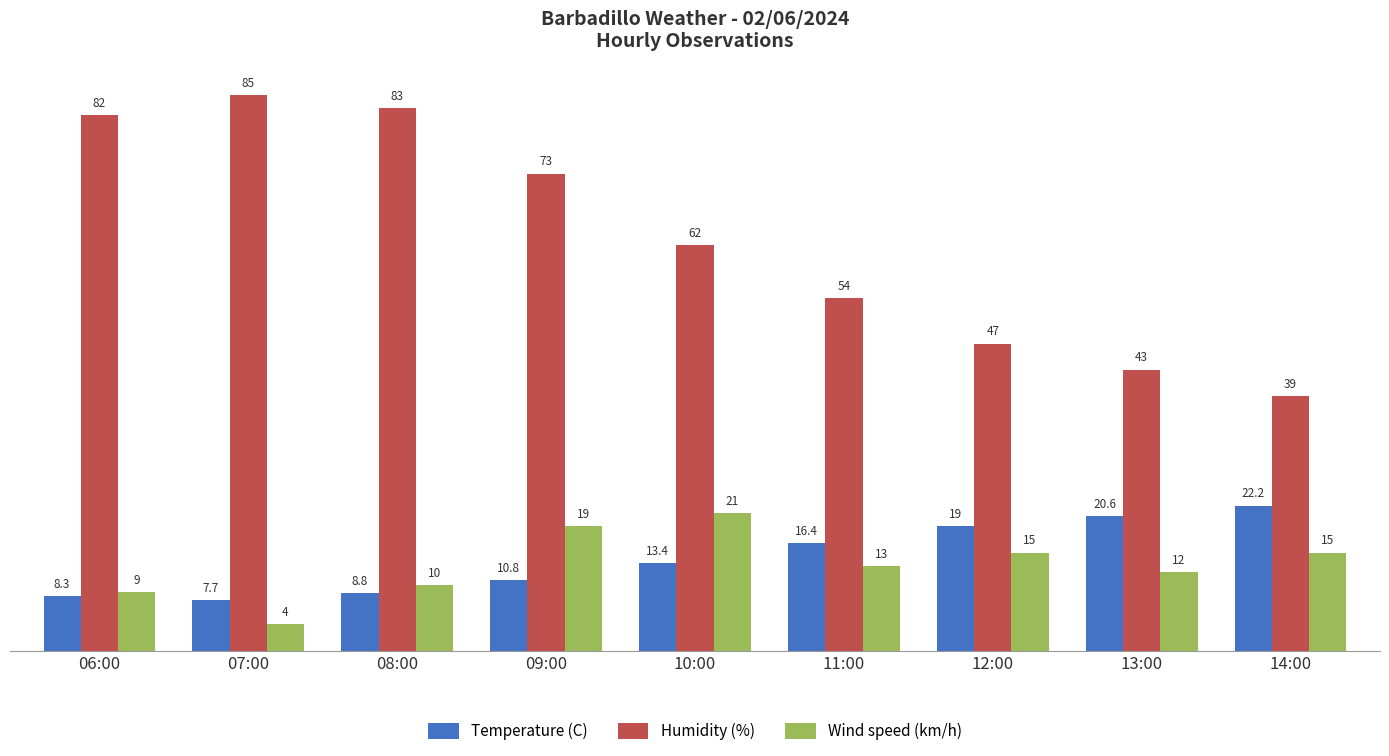

Where does the Wind speed (km/h) series first go above 13?

09:00